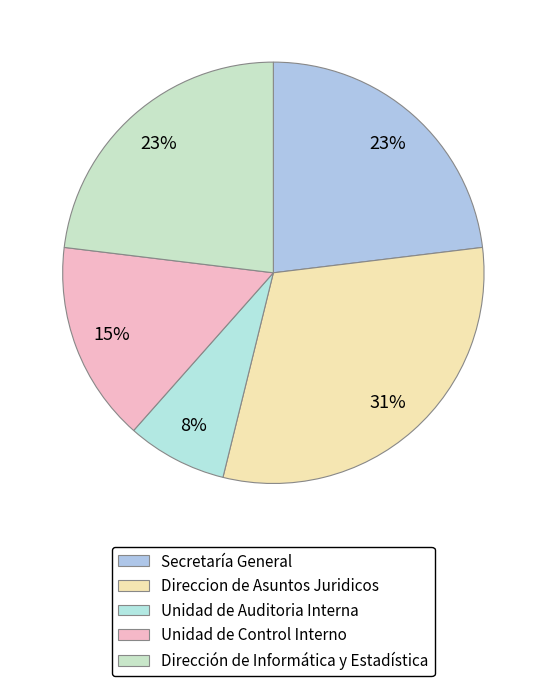

Which slice is the smallest?

Unidad de Auditoria Interna